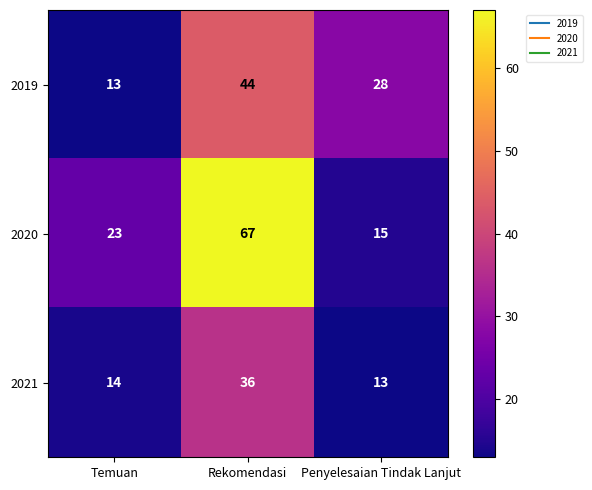

Which series has the largest total across all categories?

2020